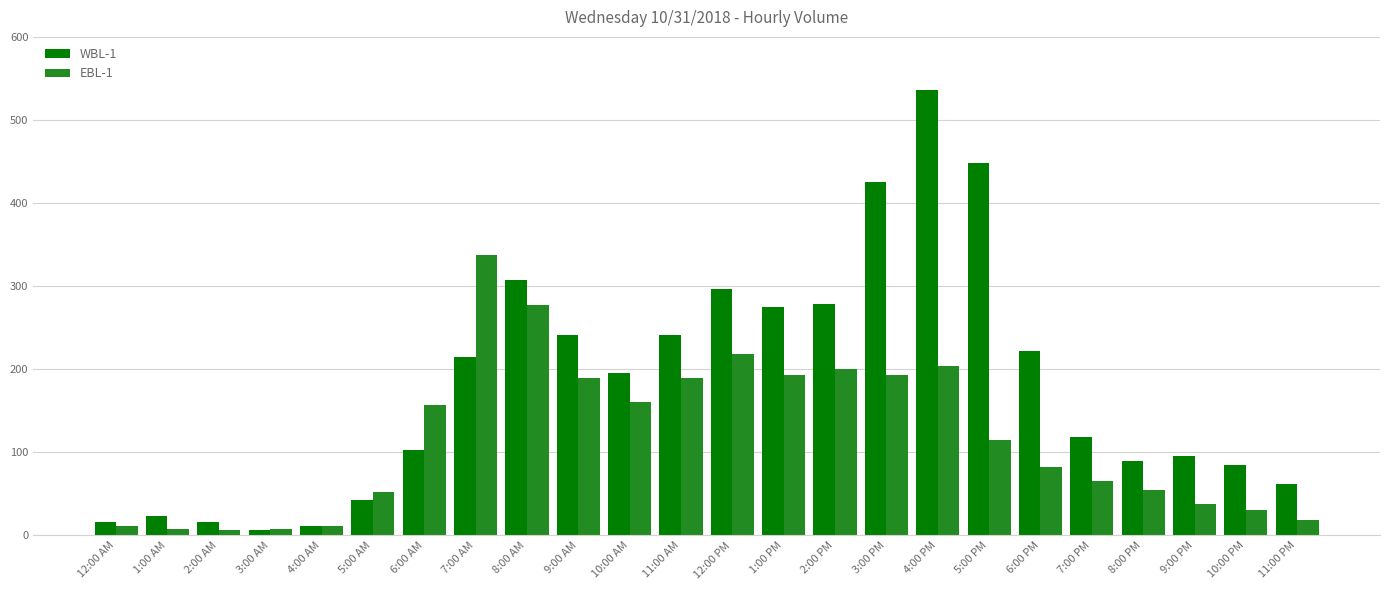

What is the sum of the EBL-1 values at 5:00 PM and 4:00 AM?

126